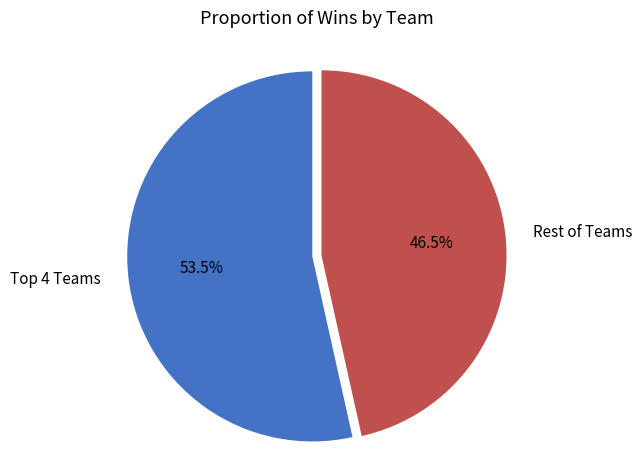

What percentage is NOT represented by Rest of Teams?

53.5%